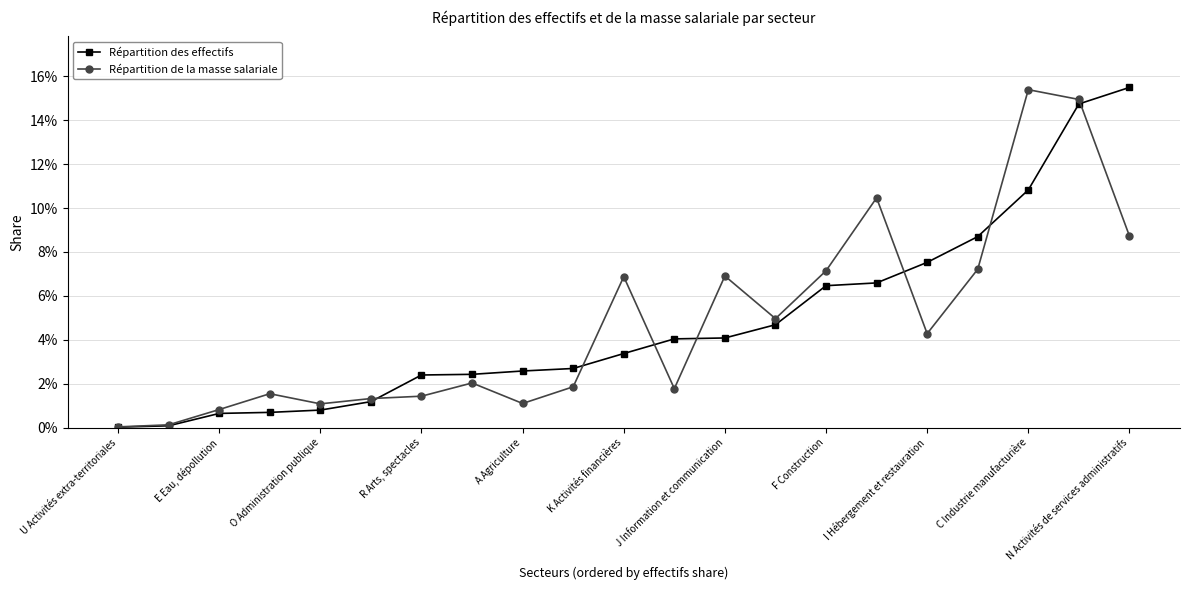

What are all the series names shown in the legend?

Répartition des effectifs, Répartition de la masse salariale